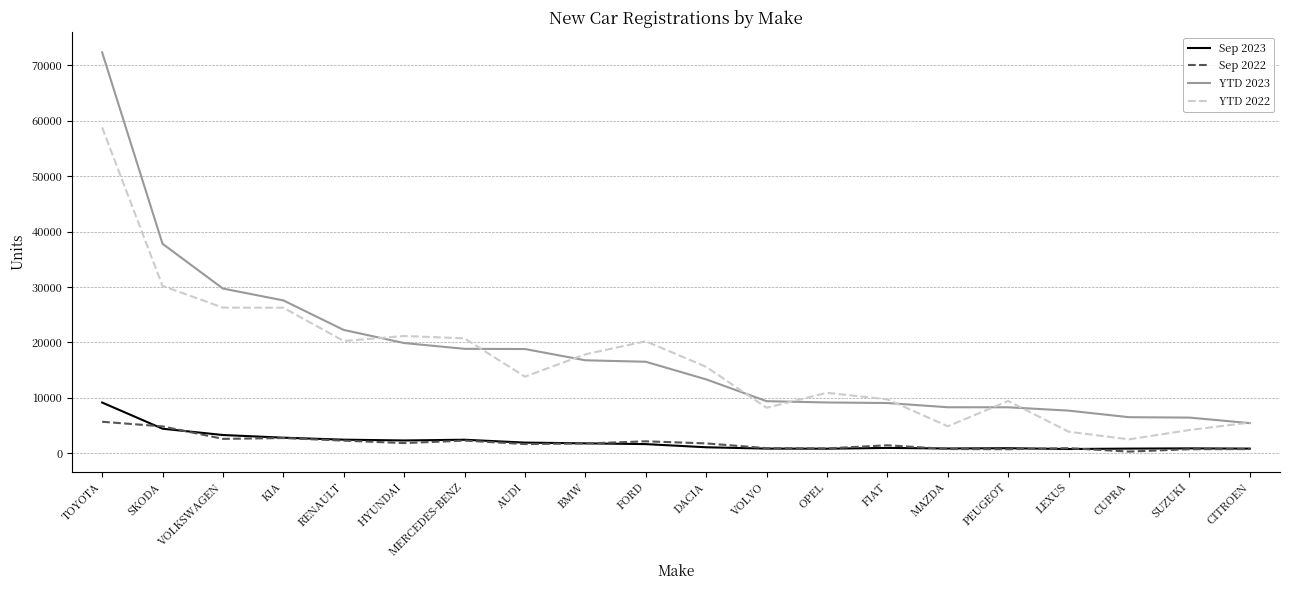

What is the difference between the highest and lowest values at CITROEN?

4784